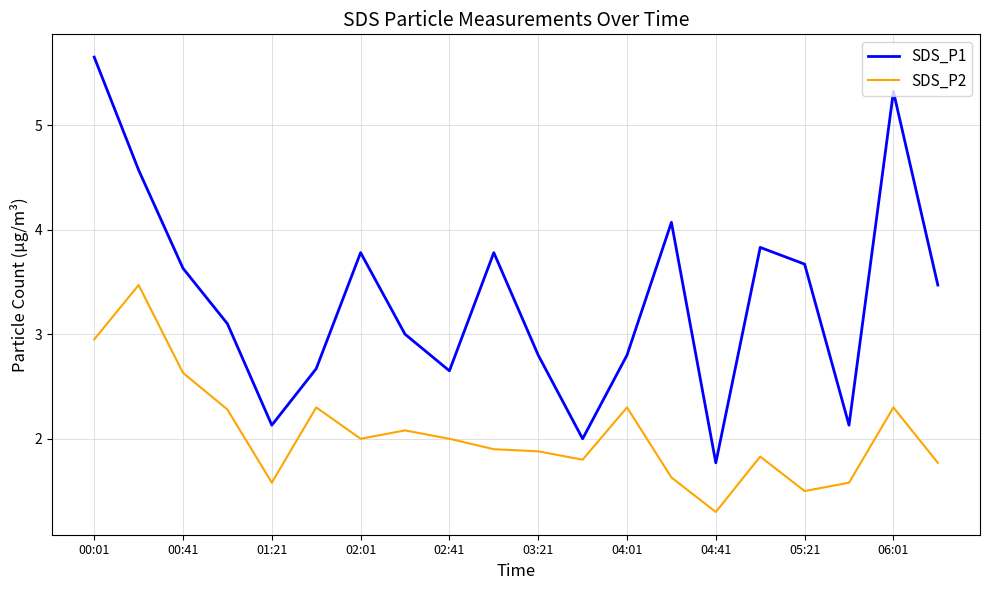

Which series has the widest spread of values?

SDS_P1